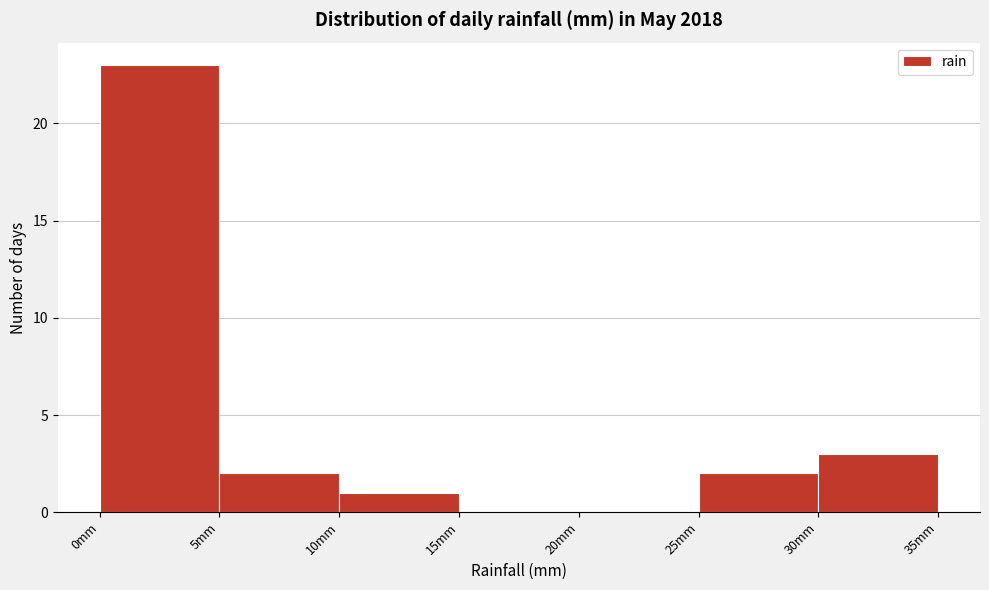

Reading left to right, transcribe this chart: for each bar, give the range it covers on the x-axis and its height. The values are not printed on the chart, so give them approximately, as read against the axis.

0 to 5: 23
5 to 10: 2
10 to 15: 1
15 to 20: 0
20 to 25: 0
25 to 30: 2
30 to 35: 3